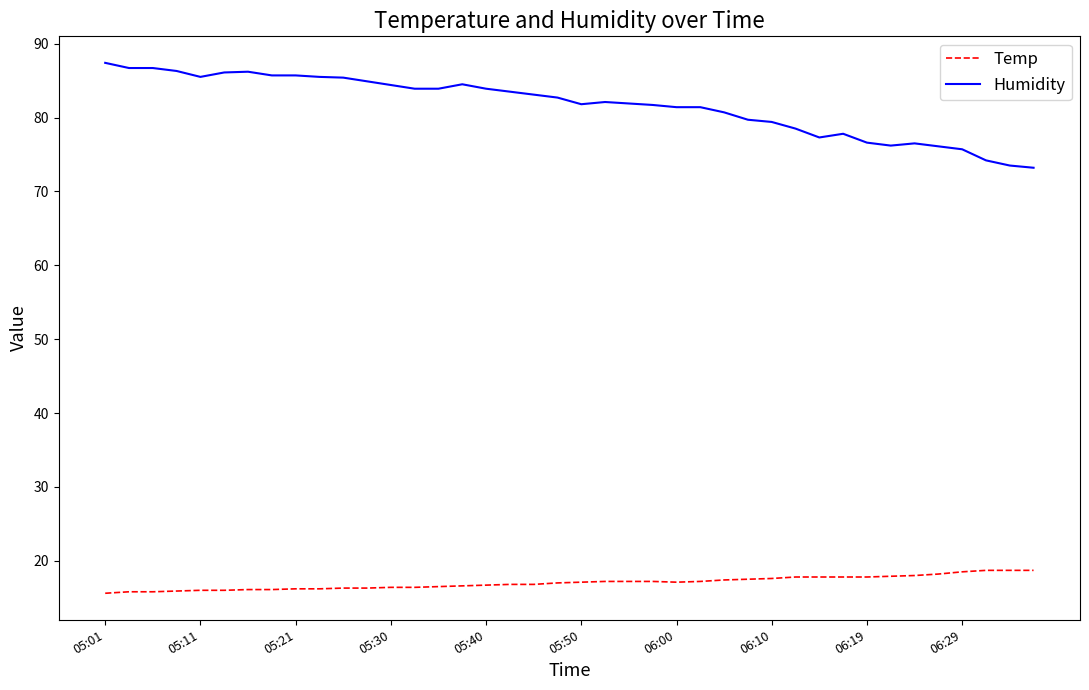

What are all the series names shown in the legend?

Temp, Humidity